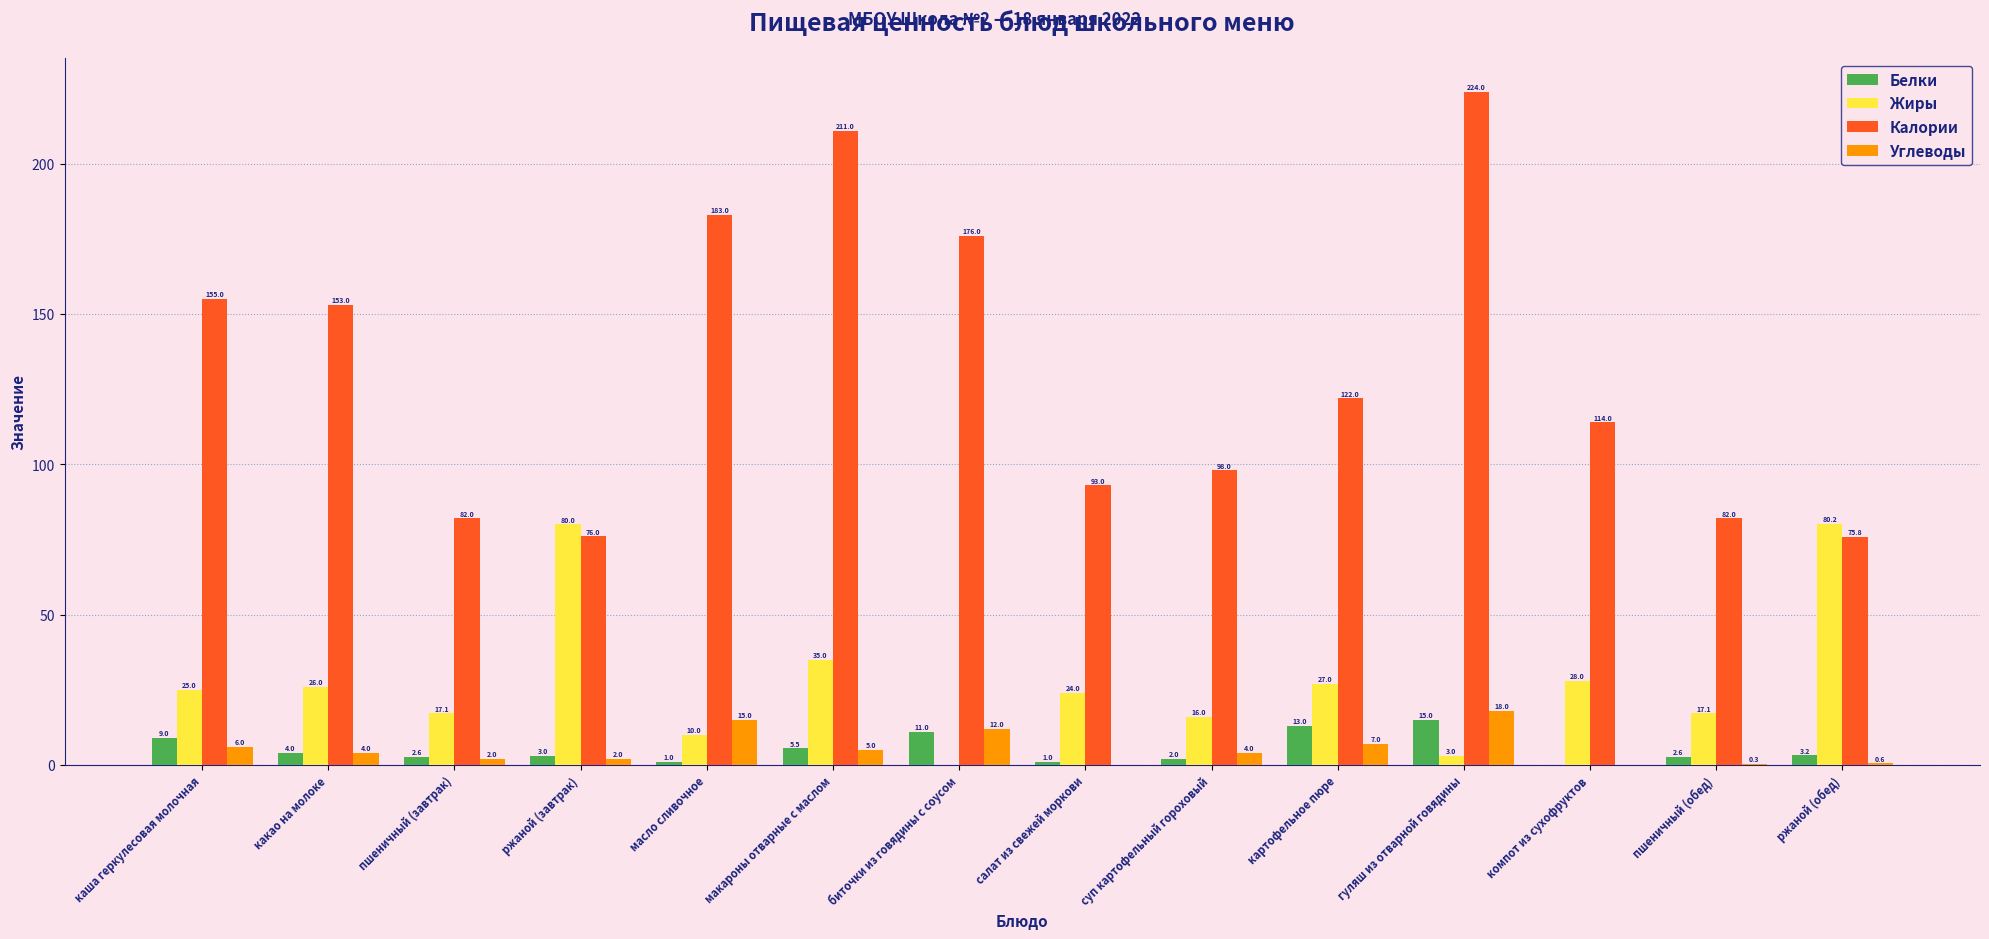

What is the total value across all series at макароны отварные с маслом?

256.5